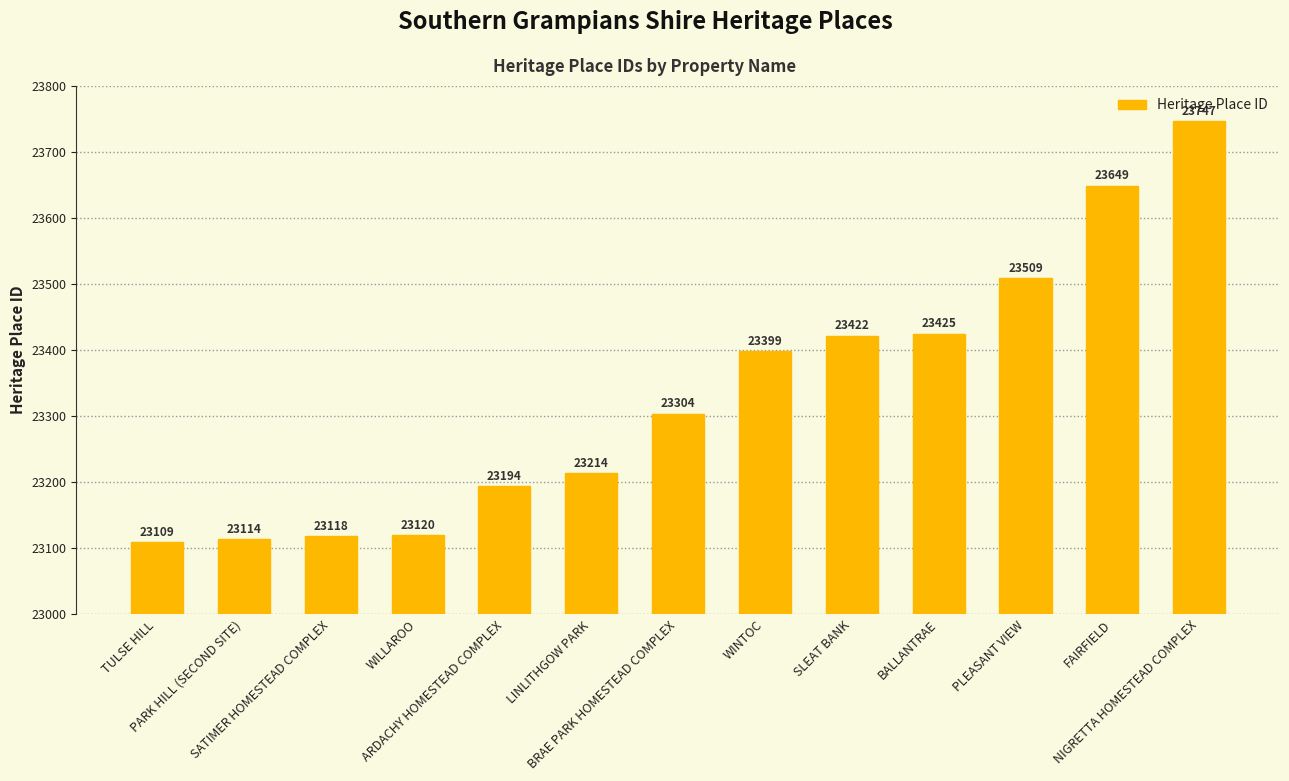

Rank the categories by value from highest to lowest.

NIGRETTA HOMESTEAD COMPLEX, FAIRFIELD, PLEASANT VIEW, BALLANTRAE, SLEAT BANK, WINTOC, BRAE PARK HOMESTEAD COMPLEX, LINLITHGOW PARK, ARDACHY HOMESTEAD COMPLEX, WILLAROO, SATIMER HOMESTEAD COMPLEX, PARK HILL (SECOND SITE), TULSE HILL